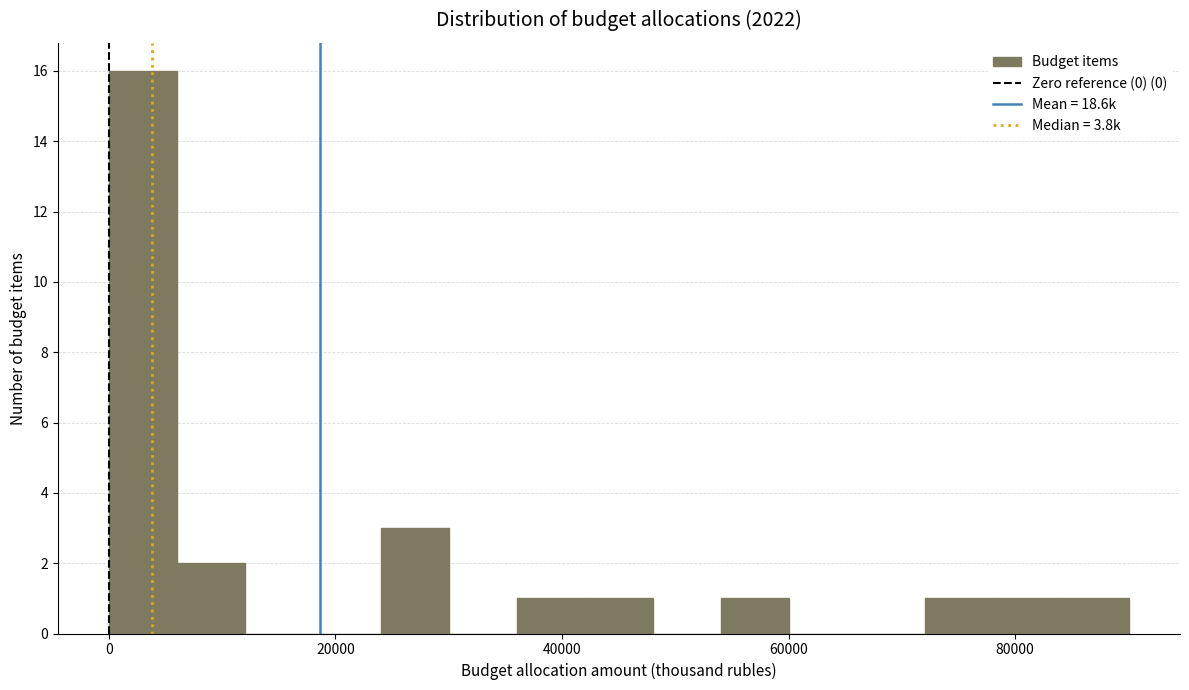

Around what value on the x-axis is the tallest bar? Give the approximate position of its centre, as read against the axis.

4000